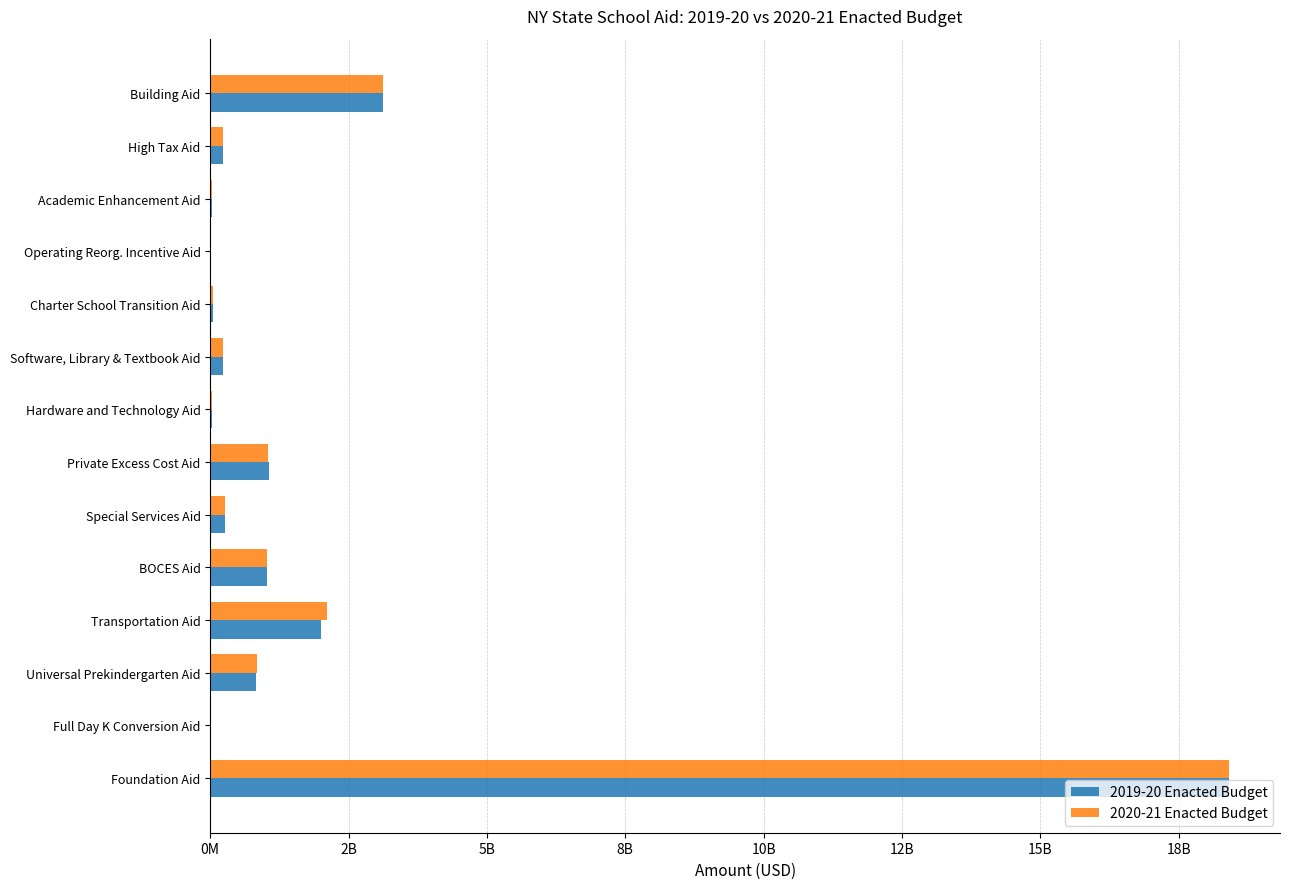

What is the maximum value for 2020-21 Enacted Budget?

18411787836